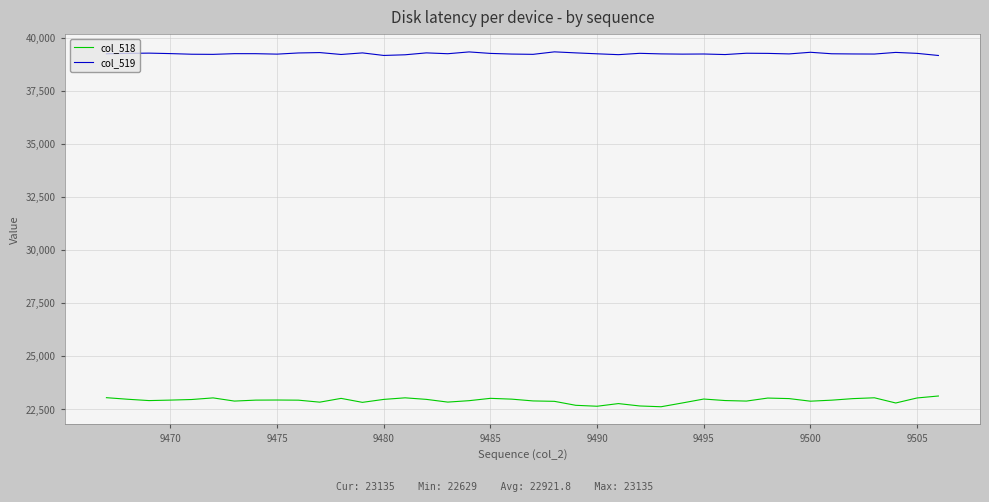

Which series has the widest spread of values?

col_518